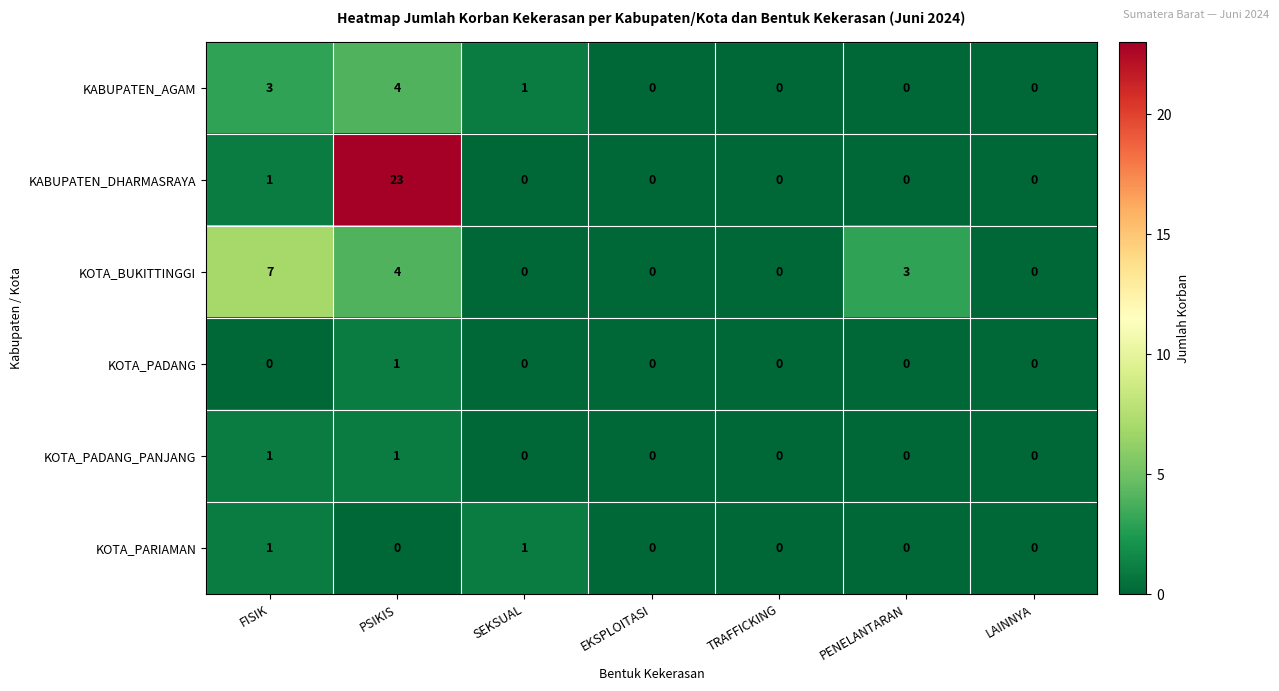

Which category has the highest value in the KOTA_BUKITTINGGI series?

FISIK